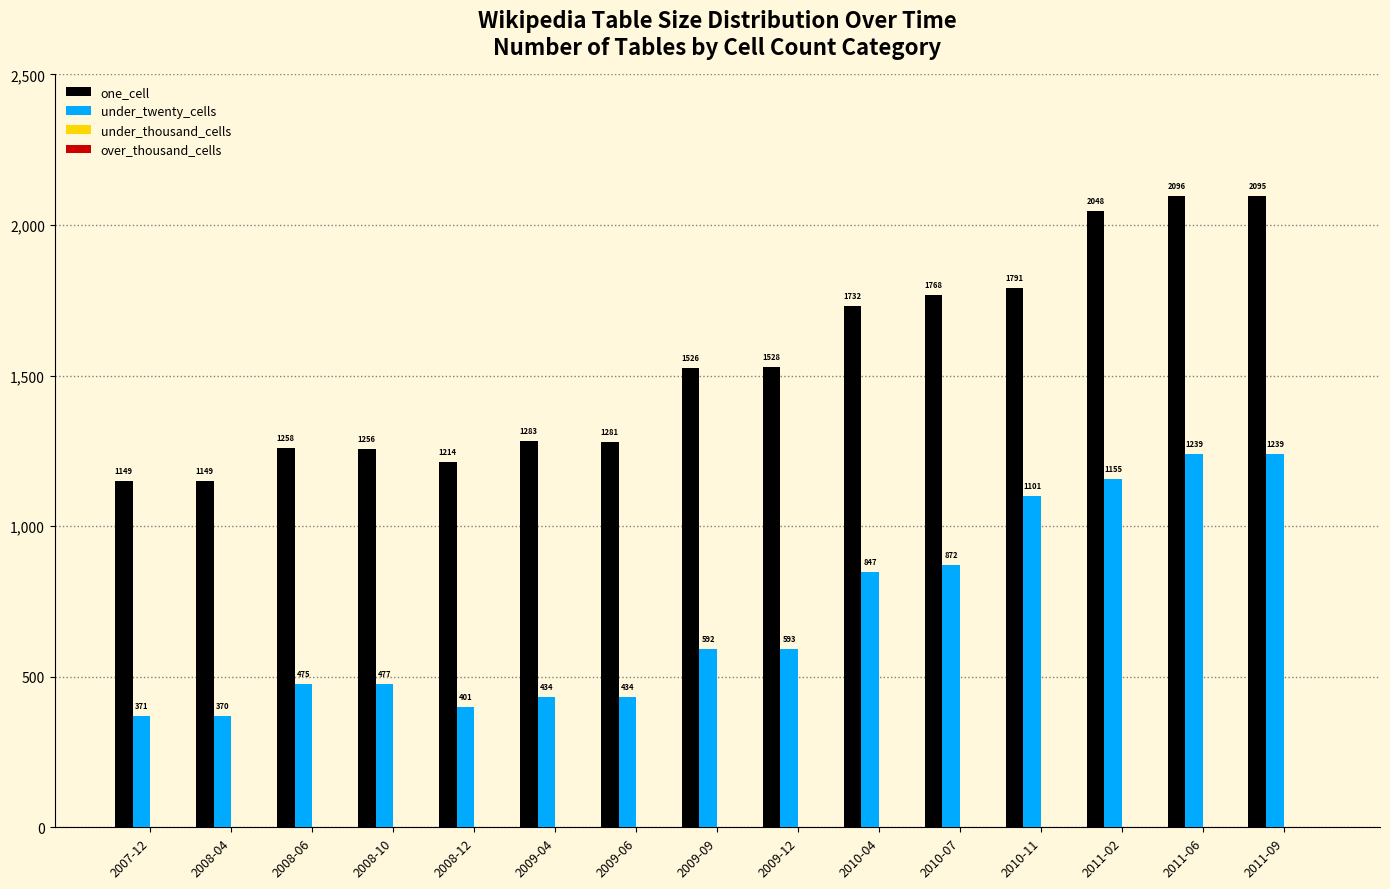

At which category is the sum across all series the highest?

2011-06